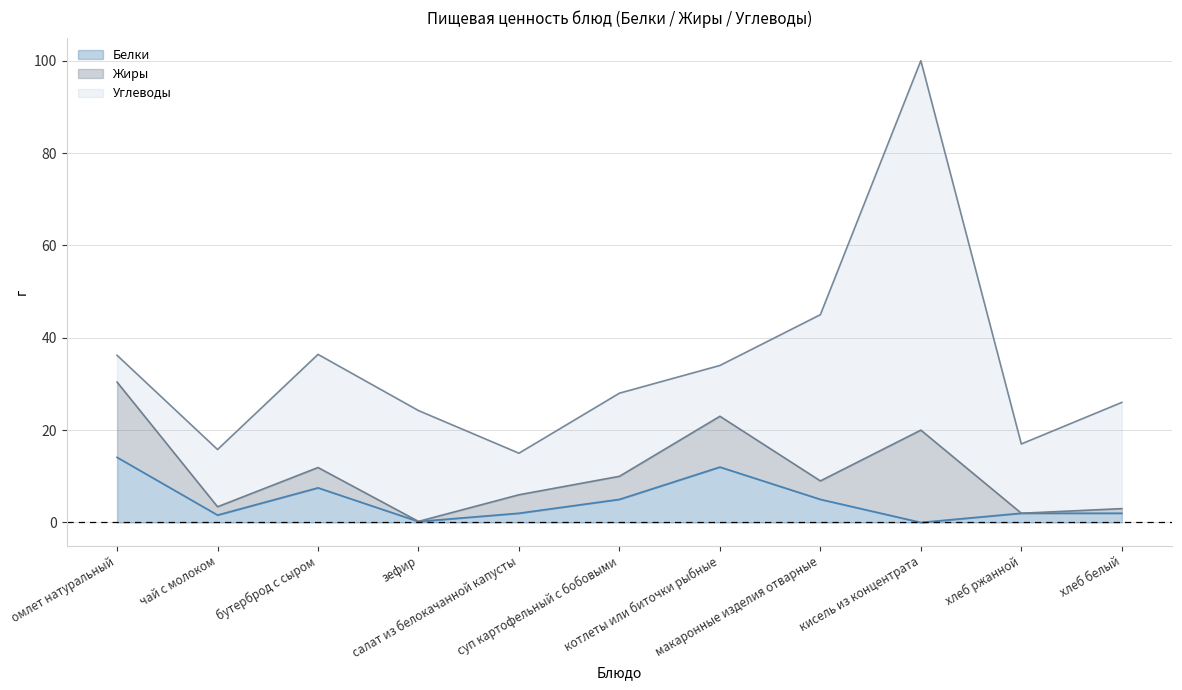

Where is the first local maximum for Углеводы?

бутерброд с сыром